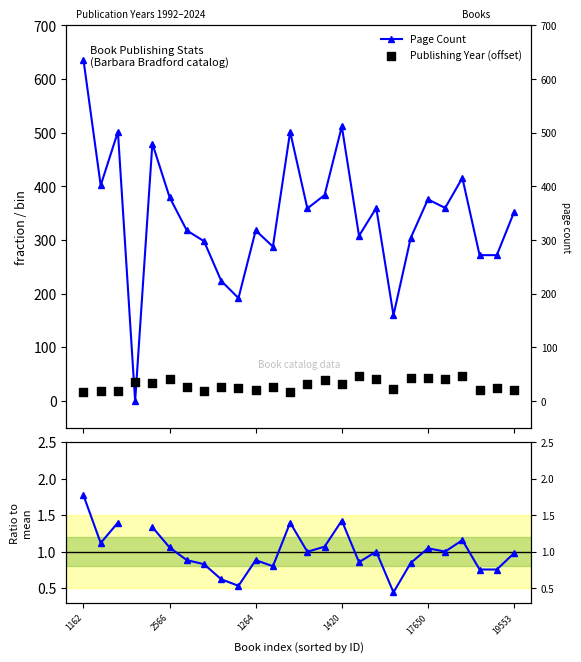

Which series reaches the minimum Y coordinate?

Page Count